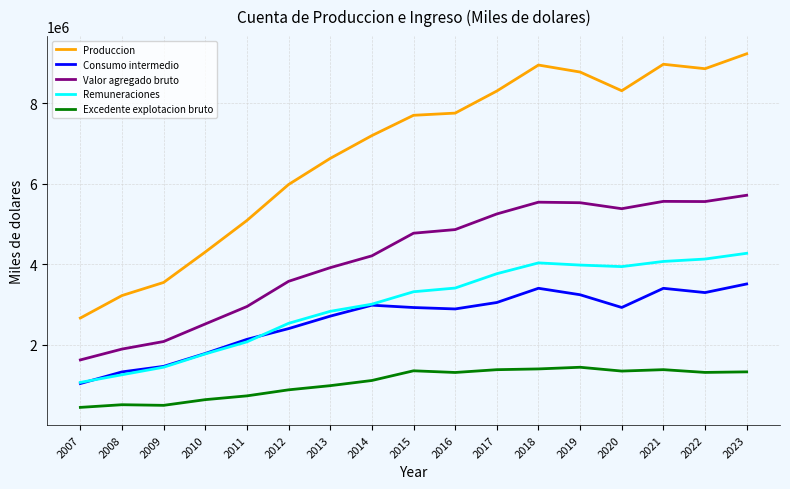

What is the maximum value shown in the chart?

9224526